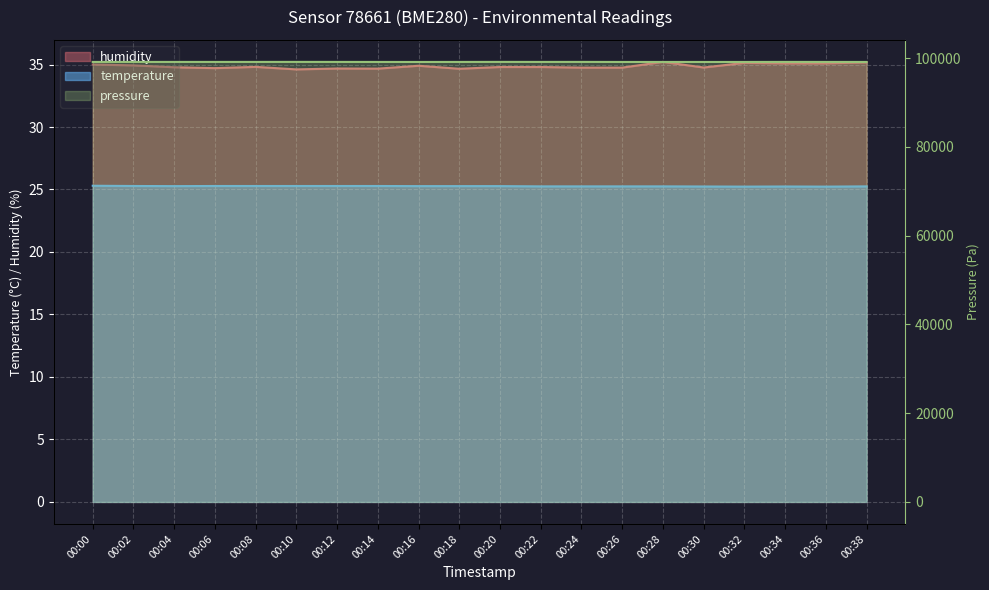

Reading left to right, list all the values displayed in this chart.

pressure: 99143.2	99145.2	99146.1	99147.0	99147.8	99153.2	99147.0	99141.6	99137.2	99143.4	99153.3	99148.1	99150.8	99139.2	99139.2	99138.3	99138.4	99148.2	99142.0	99139.2
temperature: 25.3	25.3	25.3	25.3	25.3	25.3	25.3	25.3	25.3	25.3	25.3	25.2	25.2	25.2	25.2	25.2	25.2	25.2	25.2	25.2
humidity: 35.0	34.9	34.8	34.7	34.8	34.6	34.7	34.7	34.9	34.7	34.8	34.8	34.8	34.8	35.2	34.8	35.1	35.1	35.1	35.2